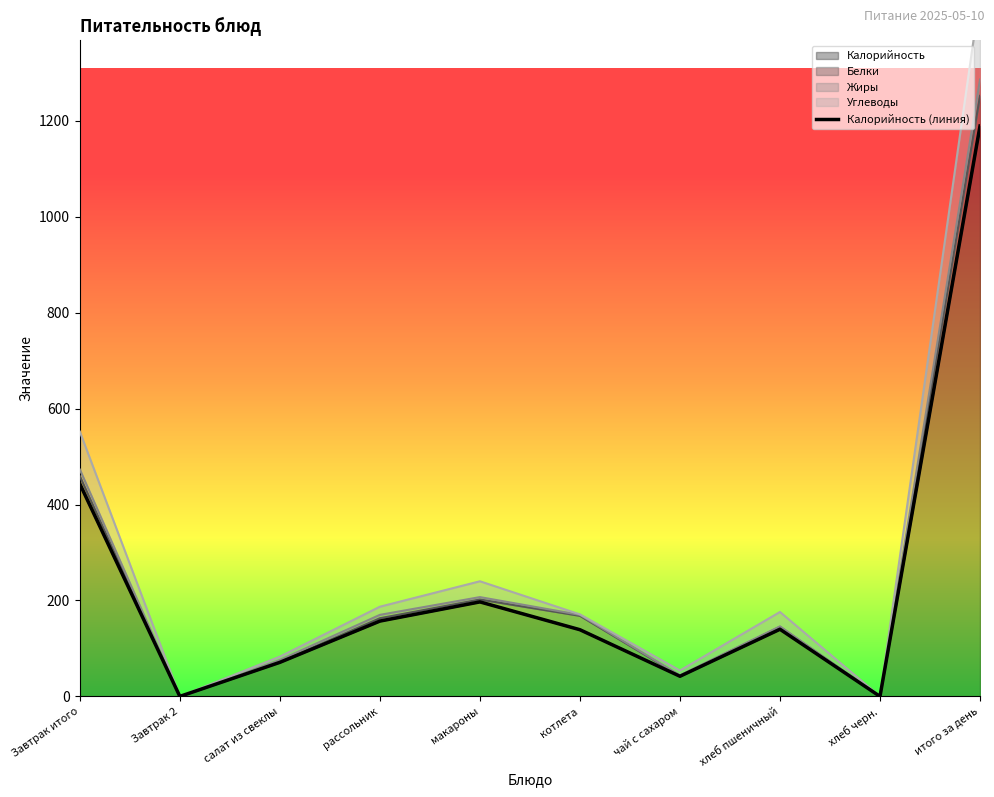

Rank the categories by value from lowest to highest.

Завтрак 2, хлеб черн., чай с сахаром, салат из свеклы, котлета, хлеб пшеничный, рассольник, макароны, Завтрак итого, итого за день